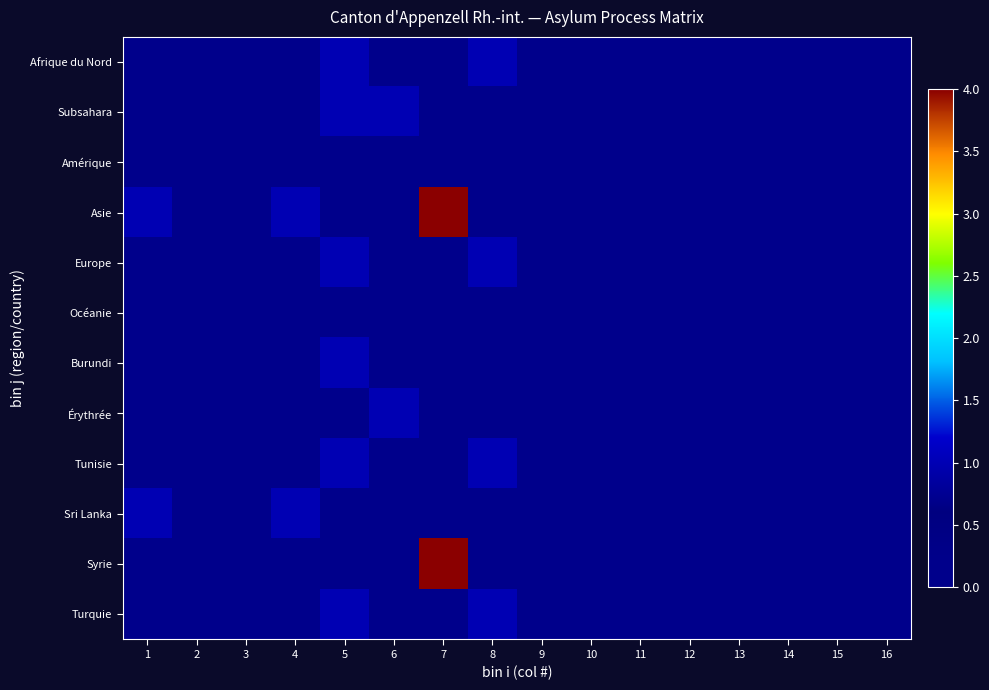

Reading left to right, transcribe all the data shown in this chart.

Afrique du Nord: 1=0	2=0	3=0	4=0	5=1	6=0	7=0	8=1	9=0	10=0	11=0	12=0	13=0	14=0	15=0	16=0
Subsahara: 1=0	2=0	3=0	4=0	5=1	6=1	7=0	8=0	9=0	10=0	11=0	12=0	13=0	14=0	15=0	16=0
Amérique: 1=0	2=0	3=0	4=0	5=0	6=0	7=0	8=0	9=0	10=0	11=0	12=0	13=0	14=0	15=0	16=0
Asie: 1=1	2=0	3=0	4=1	5=0	6=0	7=4	8=0	9=0	10=0	11=0	12=0	13=0	14=0	15=0	16=0
Europe: 1=0	2=0	3=0	4=0	5=1	6=0	7=0	8=1	9=0	10=0	11=0	12=0	13=0	14=0	15=0	16=0
Océanie: 1=0	2=0	3=0	4=0	5=0	6=0	7=0	8=0	9=0	10=0	11=0	12=0	13=0	14=0	15=0	16=0
Burundi: 1=0	2=0	3=0	4=0	5=1	6=0	7=0	8=0	9=0	10=0	11=0	12=0	13=0	14=0	15=0	16=0
Érythrée: 1=0	2=0	3=0	4=0	5=0	6=1	7=0	8=0	9=0	10=0	11=0	12=0	13=0	14=0	15=0	16=0
Tunisie: 1=0	2=0	3=0	4=0	5=1	6=0	7=0	8=1	9=0	10=0	11=0	12=0	13=0	14=0	15=0	16=0
Sri Lanka: 1=1	2=0	3=0	4=1	5=0	6=0	7=0	8=0	9=0	10=0	11=0	12=0	13=0	14=0	15=0	16=0
Syrie: 1=0	2=0	3=0	4=0	5=0	6=0	7=4	8=0	9=0	10=0	11=0	12=0	13=0	14=0	15=0	16=0
Turquie: 1=0	2=0	3=0	4=0	5=1	6=0	7=0	8=1	9=0	10=0	11=0	12=0	13=0	14=0	15=0	16=0